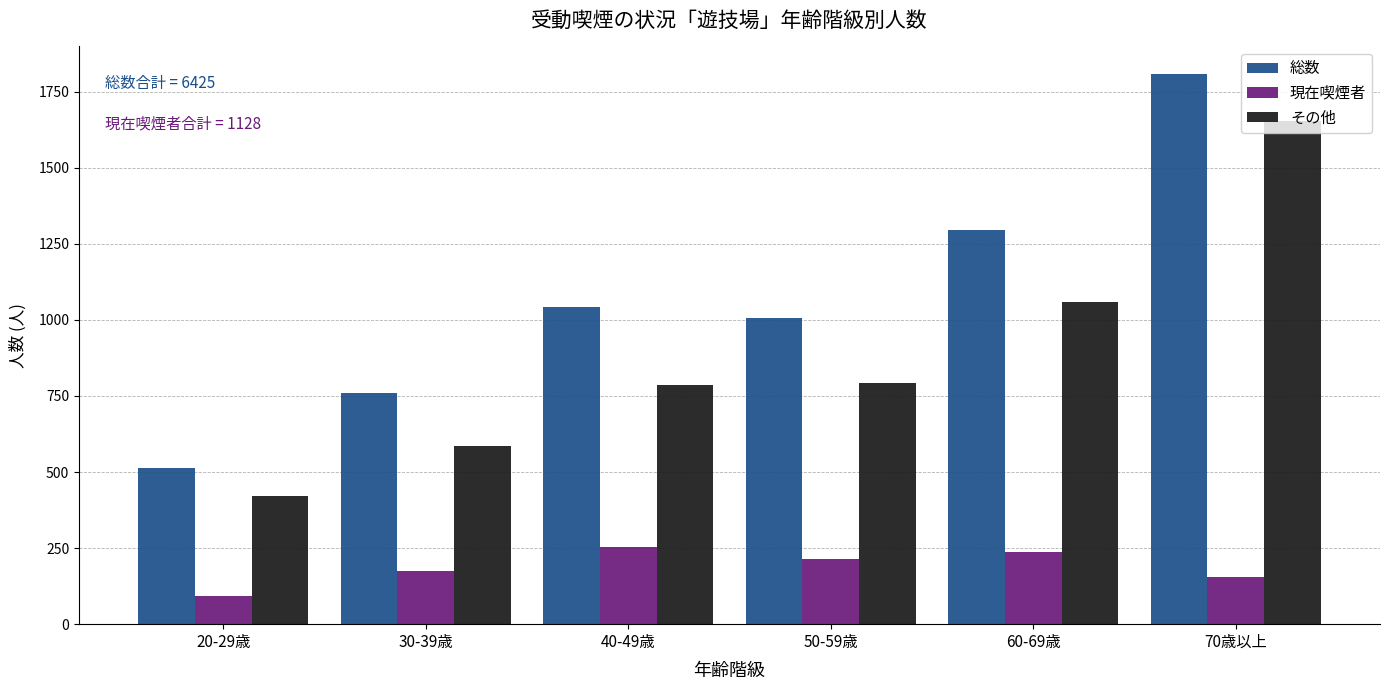

True or false: 現在喫煙者 has a value of 77 at 70歳以上.

False